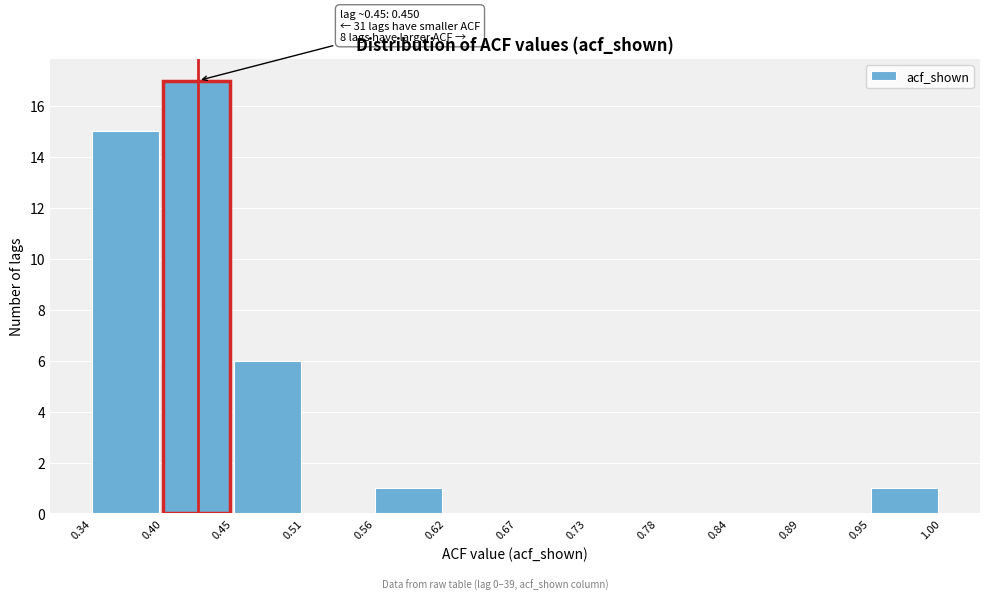

Over which range of the x-axis is the bar tallest?

0.40 to 0.45